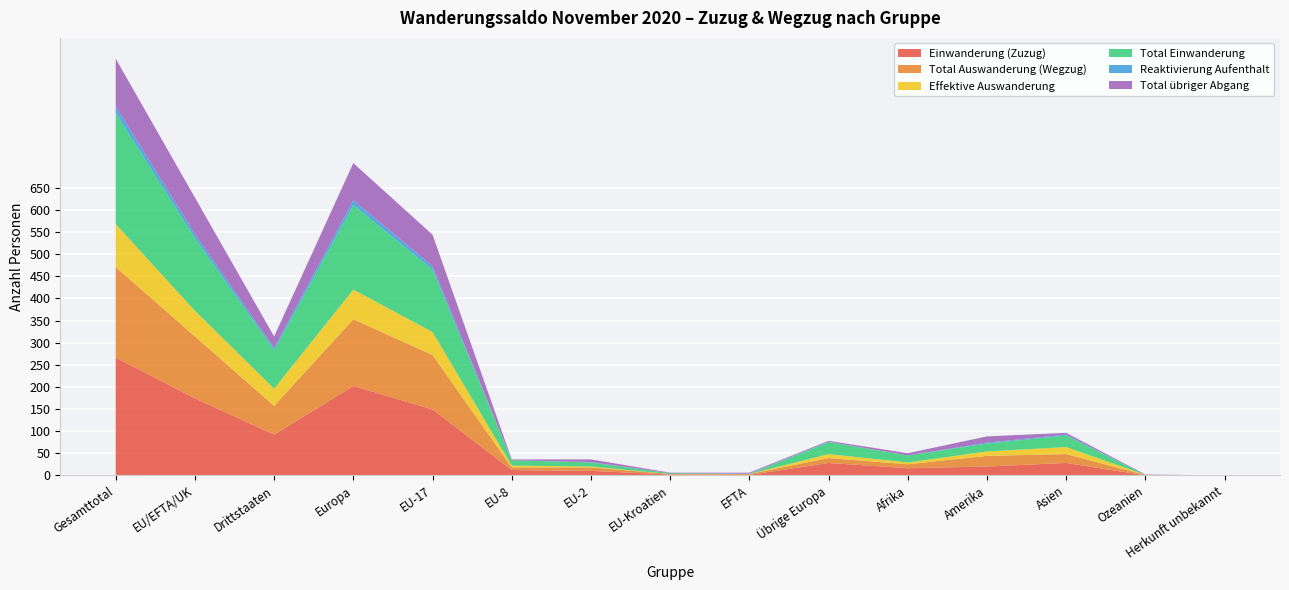

Reading left to right, list all the values displayed in this chart.

Einwanderung (Zuzug): Gesamttotal=266	EU/EFTA/UK=174	Drittstaaten=92	Europa=202	EU-17=149	EU-8=12	EU-2=10	EU-Kroatien=2	EFTA=1	Übrige Europa=28	Afrika=16	Amerika=20	Asien=28	Ozeanien=0	Herkunft unbekannt=0
Total Auswanderung (Wegzug): Gesamttotal=205	EU/EFTA/UK=140	Drittstaaten=65	Europa=151	EU-17=123	EU-8=6	EU-2=8	EU-Kroatien=1	EFTA=2	Übrige Europa=11	Afrika=9	Amerika=24	Asien=20	Ozeanien=1	Herkunft unbekannt=0
Effektive Auswanderung: Gesamttotal=97	EU/EFTA/UK=58	Drittstaaten=39	Europa=67	EU-17=52	EU-8=4	EU-2=2	EU-Kroatien=0	EFTA=0	Übrige Europa=9	Afrika=4	Amerika=10	Asien=16	Ozeanien=0	Herkunft unbekannt=0
Total Einwanderung: Gesamttotal=251	EU/EFTA/UK=164	Drittstaaten=87	Europa=191	EU-17=141	EU-8=12	EU-2=9	EU-Kroatien=2	EFTA=0	Übrige Europa=27	Afrika=16	Amerika=18	Asien=26	Ozeanien=0	Herkunft unbekannt=0
Reaktivierung Aufenthalt: Gesamttotal=15	EU/EFTA/UK=10	Drittstaaten=5	Europa=11	EU-17=8	EU-8=0	EU-2=1	EU-Kroatien=0	EFTA=1	Übrige Europa=1	Afrika=0	Amerika=2	Asien=2	Ozeanien=0	Herkunft unbekannt=0
Total übriger Abgang: Gesamttotal=108	EU/EFTA/UK=82	Drittstaaten=26	Europa=84	EU-17=71	EU-8=2	EU-2=6	EU-Kroatien=1	EFTA=2	Übrige Europa=2	Afrika=5	Amerika=14	Asien=4	Ozeanien=1	Herkunft unbekannt=0